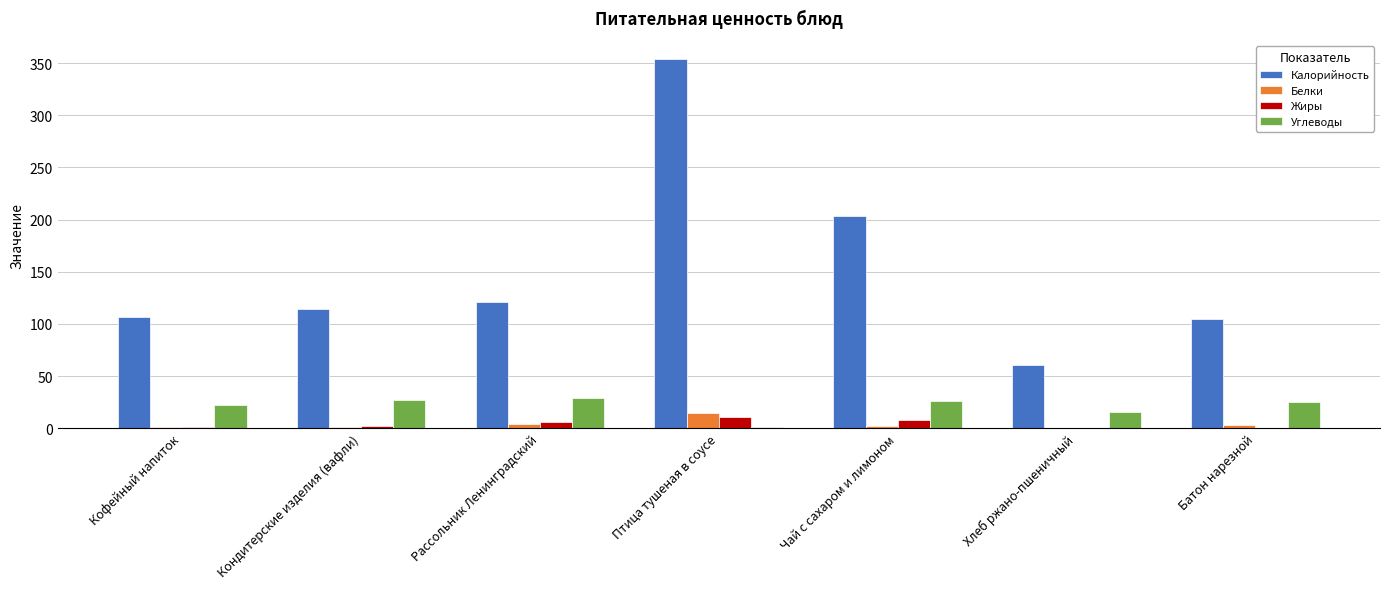

At which category is the sum across all series the highest?

Птица тушеная в соусе